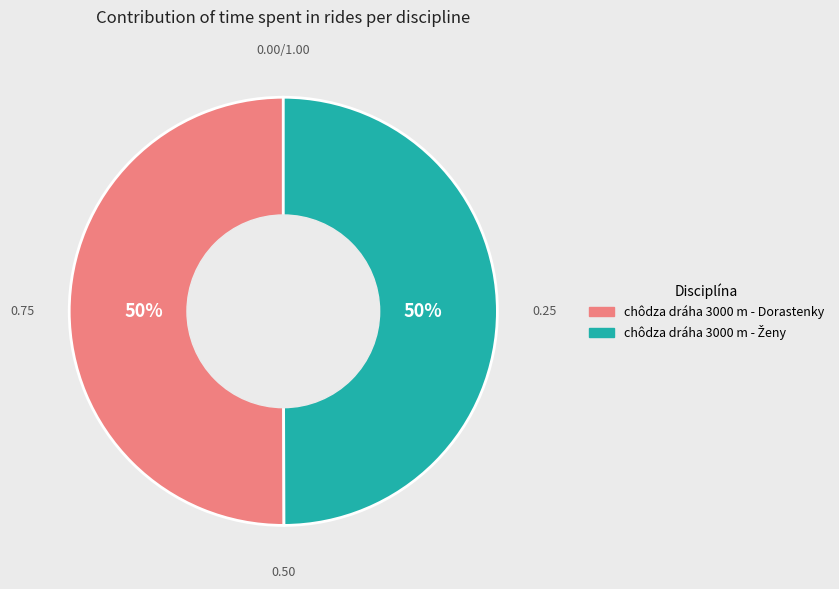

To the nearest percent, what is the average slice percentage?

50%